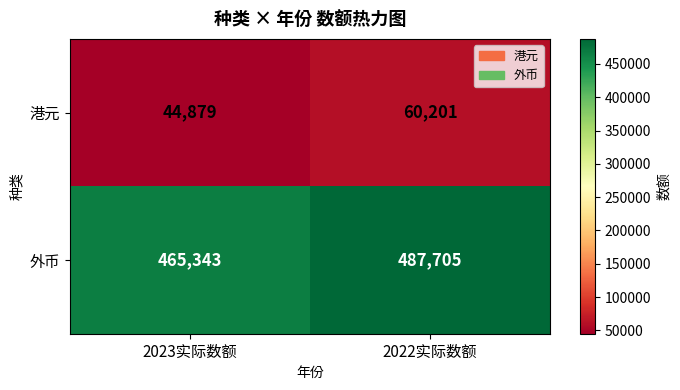

What is the spread (max minus min) of values at 2023实际数额?

420464